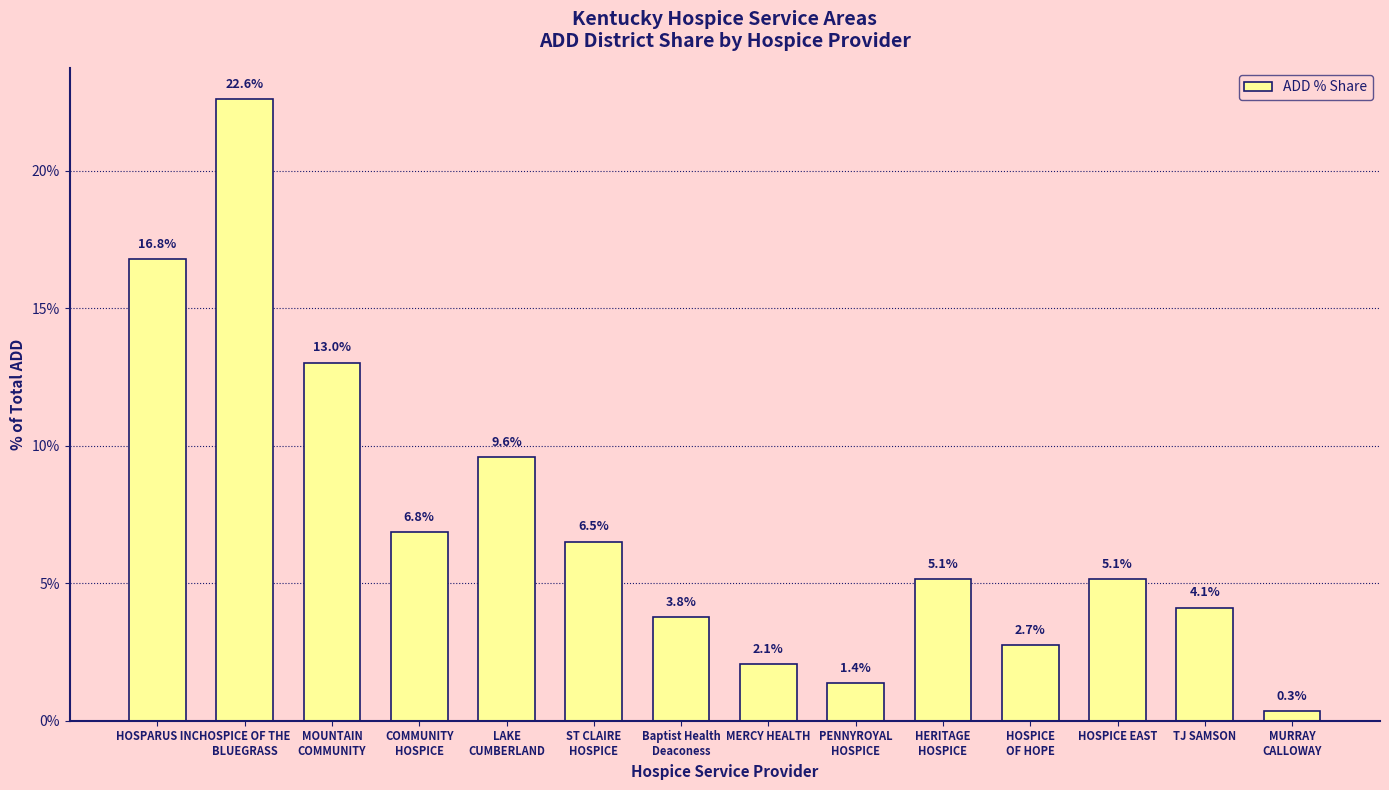

The chart shows a value of 3.8 at Baptist Health
Deaconess. True or false?

True